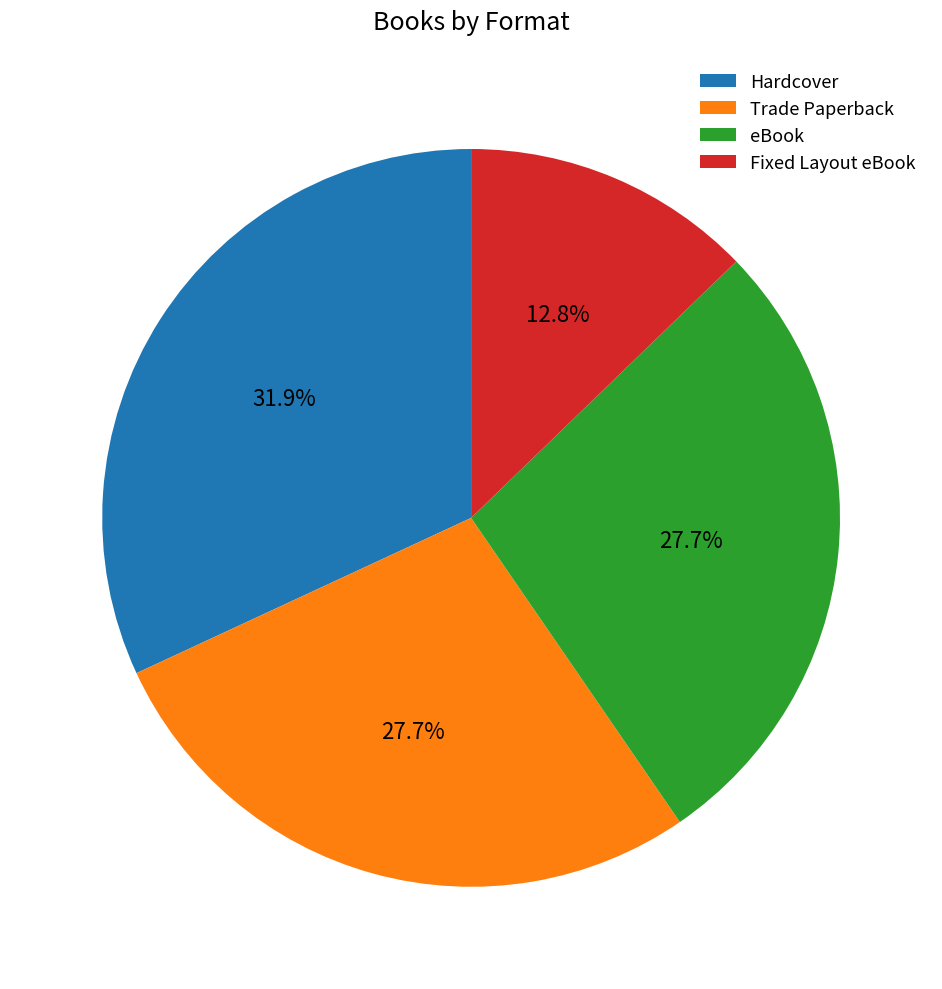

Which slice is the largest?

Hardcover